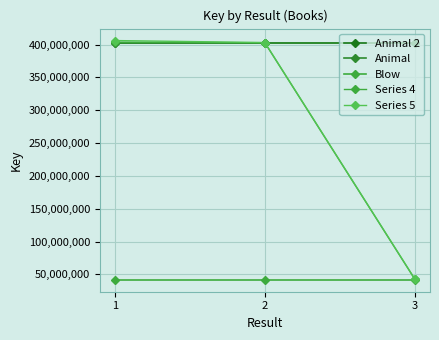

What is the sum of all Series 5 values?

851815196